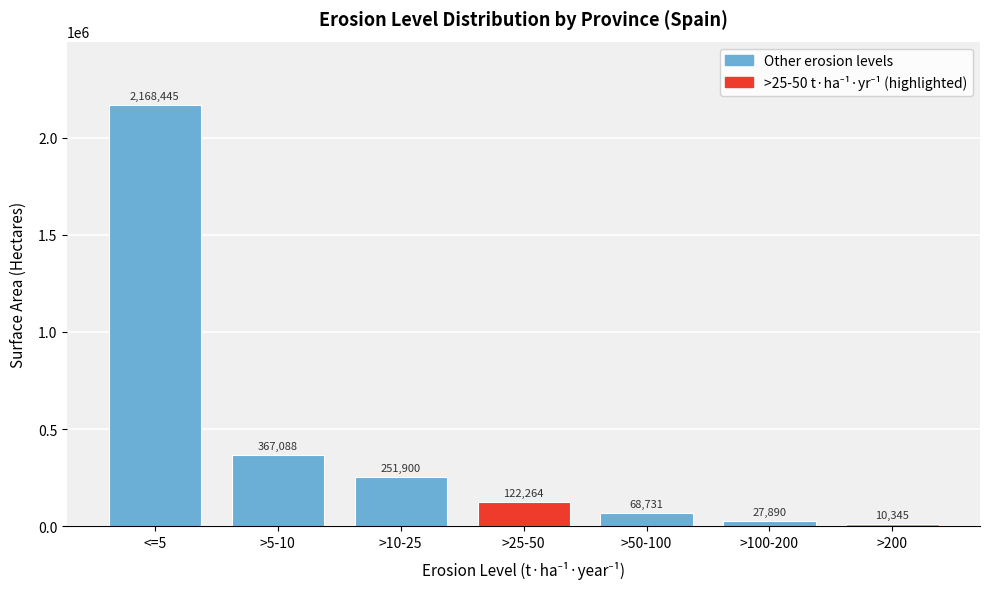

True or false: the data shows 122264.3 at >25-50.

True